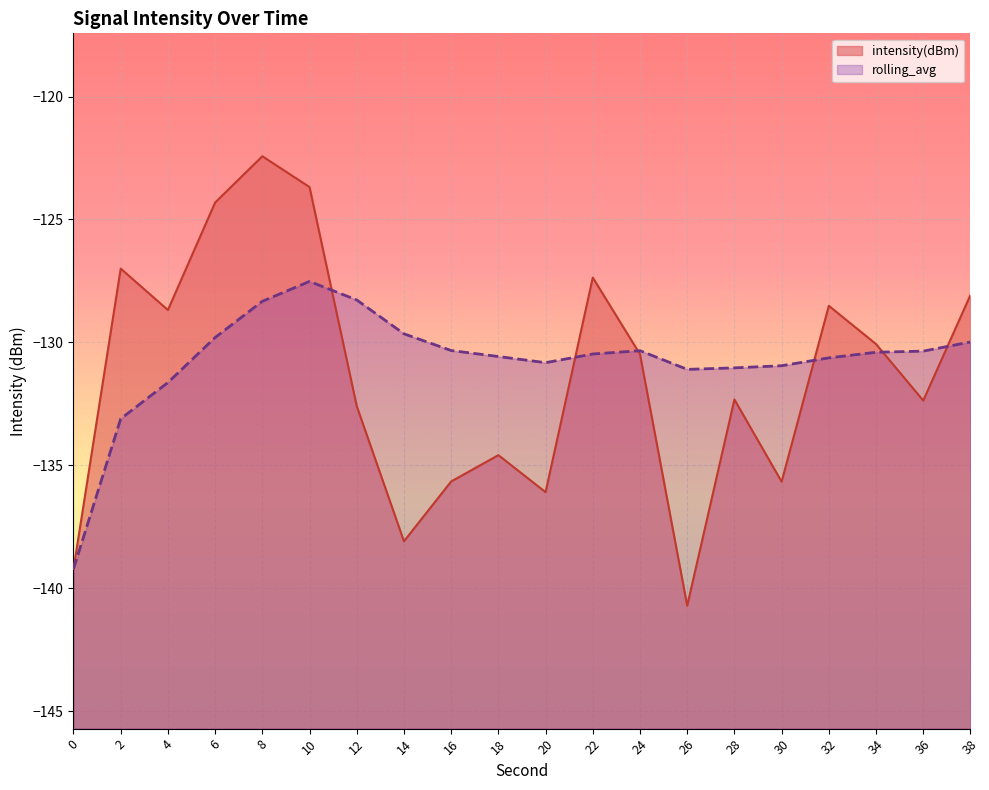

What is the value of the rolling_avg point at the 2nd from the left?

-133.1